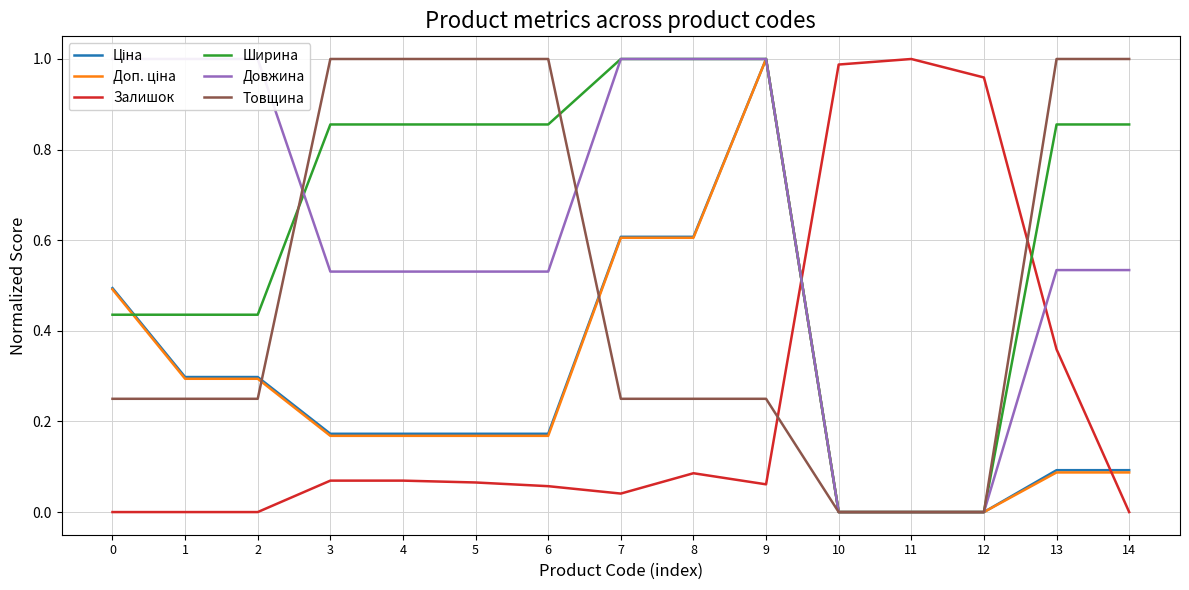

What is the sum of all Залишок values?

3.8